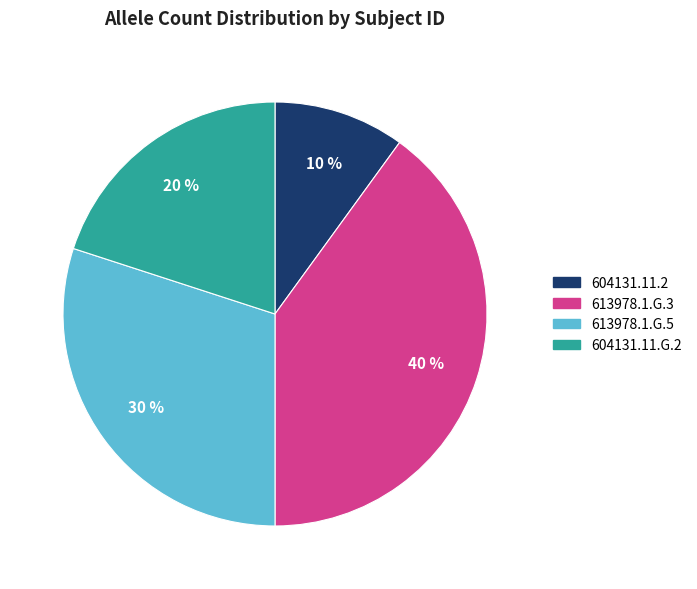

To the nearest percent, what is the combined percentage of 604131.11.2 and 613978.1.G.5?

40%